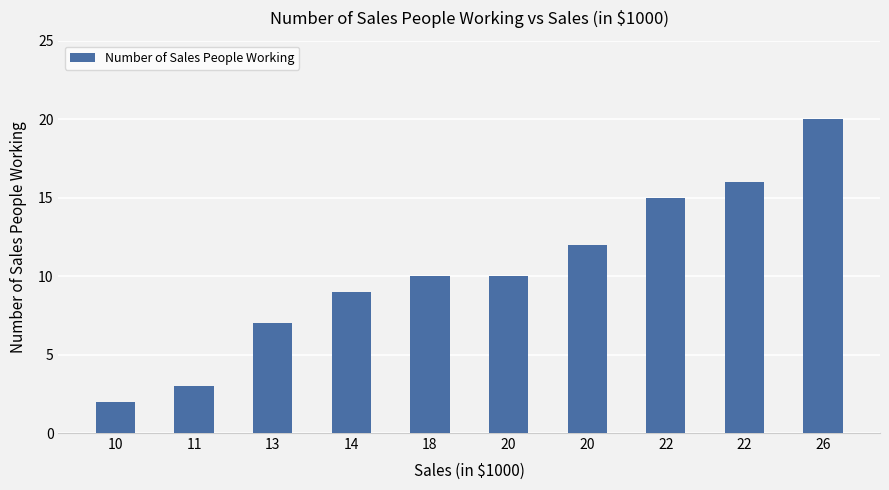

Which label corresponds to the smallest value in the chart?

10